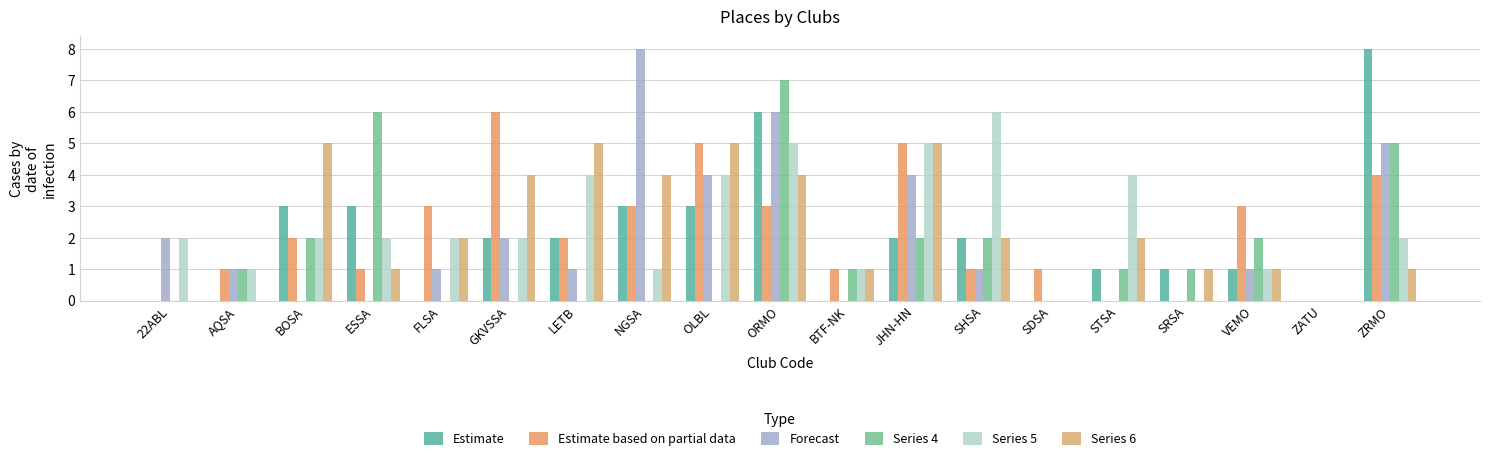

Does the chart contain stacked bars?

No